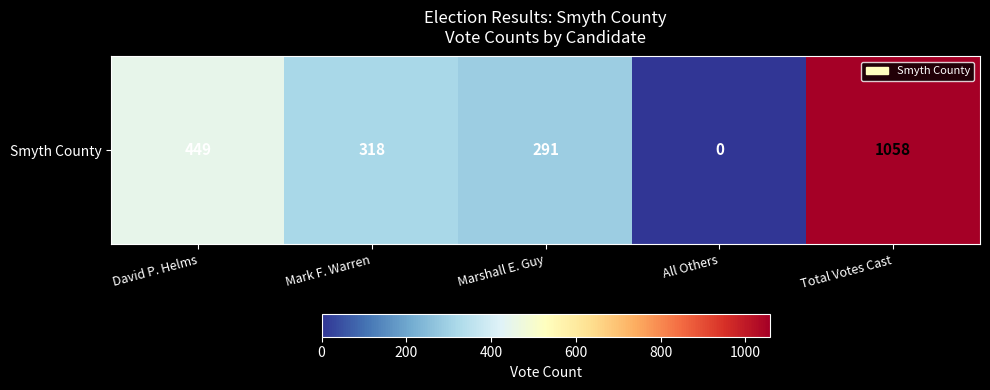

What is the difference between the second highest and minimum values?

449